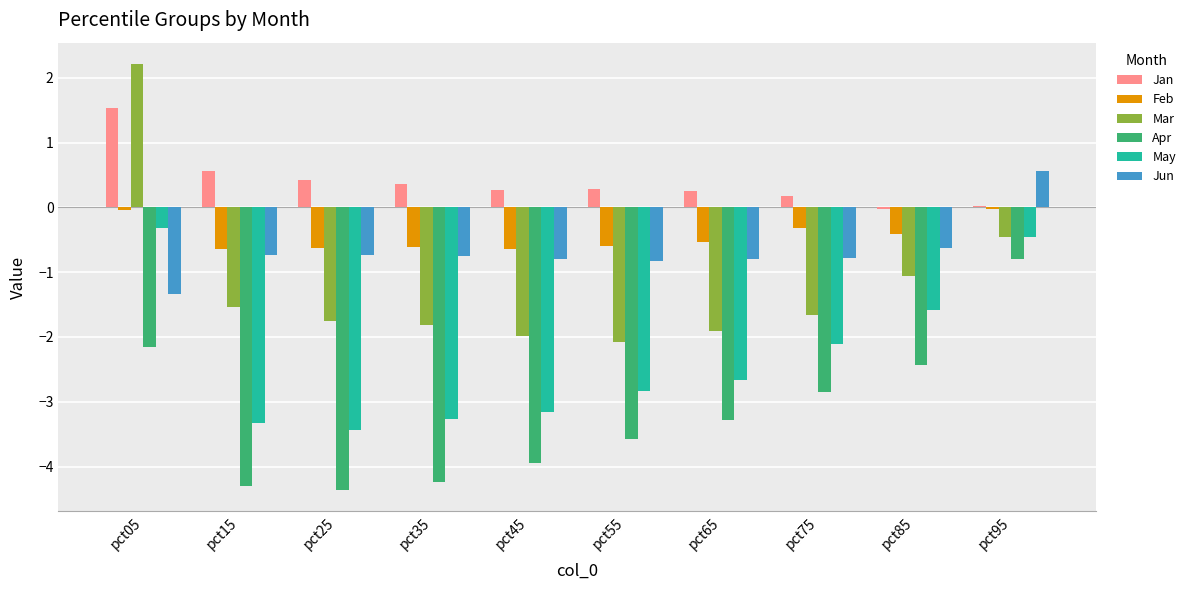

The Mar series shows -3.1 at pct45. True or false?

False